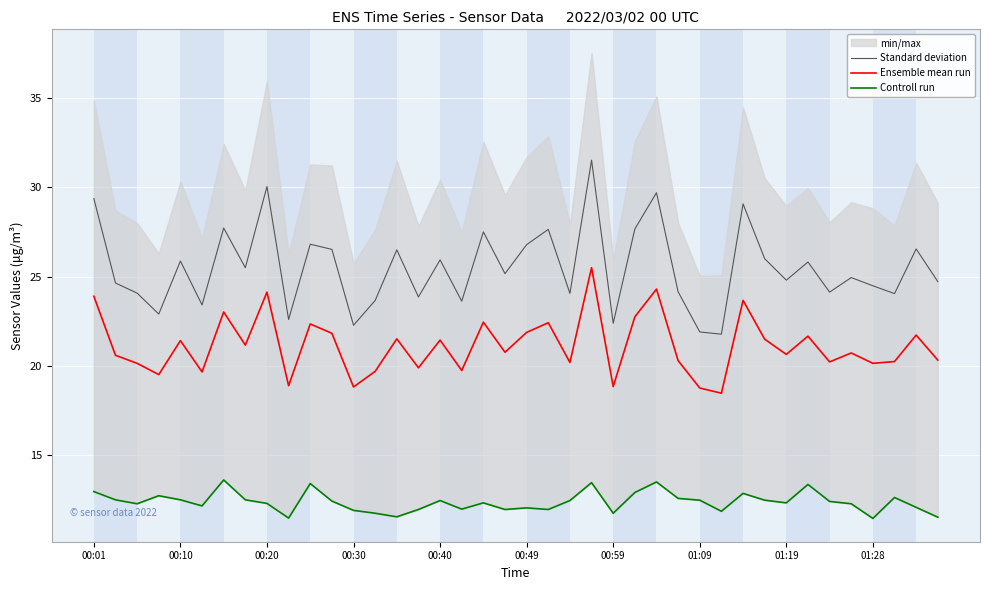

How many interior local peaks does the Ensemble mean run series have?

14